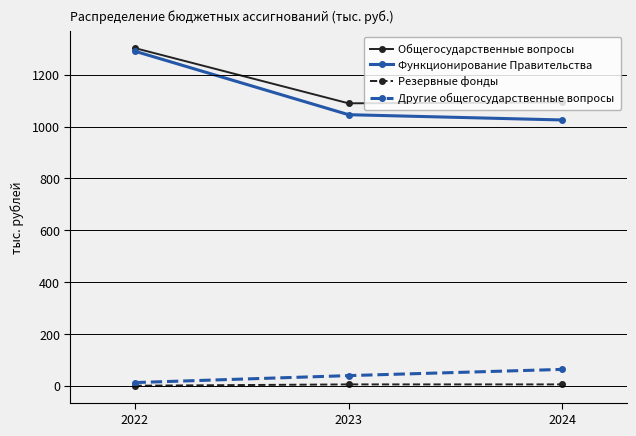

Which series changed the most between 2022 and 2023?

Функционирование Правительства